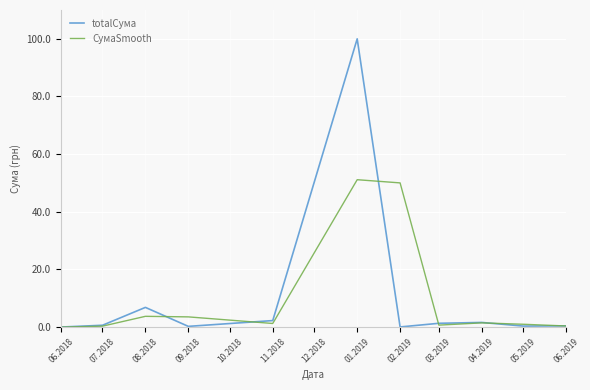

Which series changed the most between 06.2018 and 09.2018?

СумаSmooth